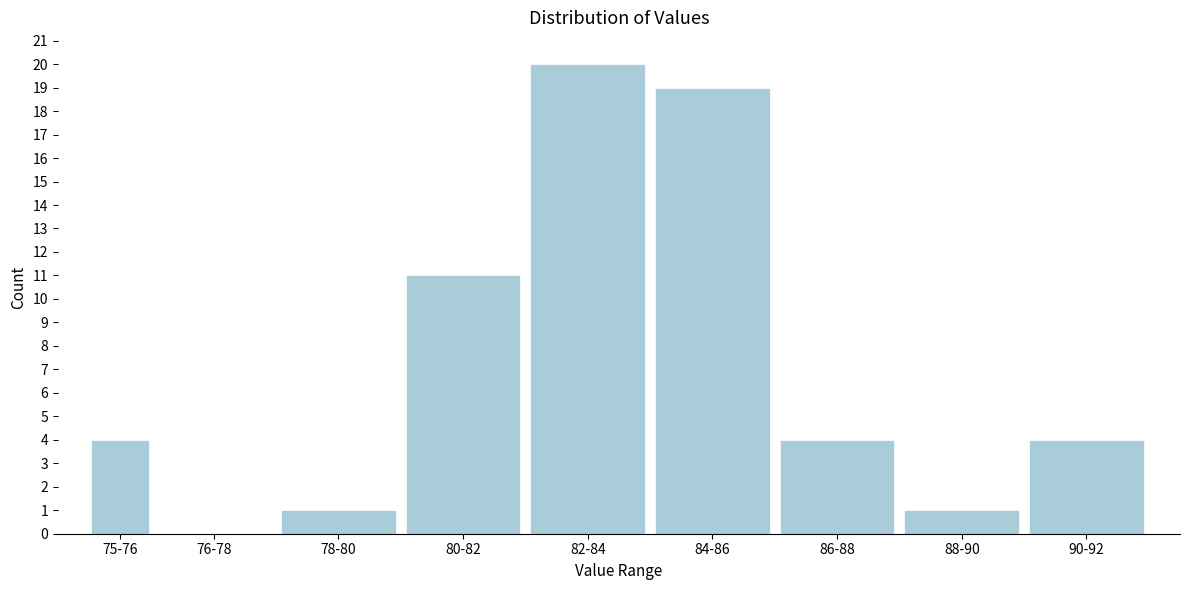

Reading left to right, transcribe all the data shown in this chart.

75-76=4	76-78=0	78-80=1	80-82=11	82-84=20	84-86=19	86-88=4	88-90=1	90-92=4